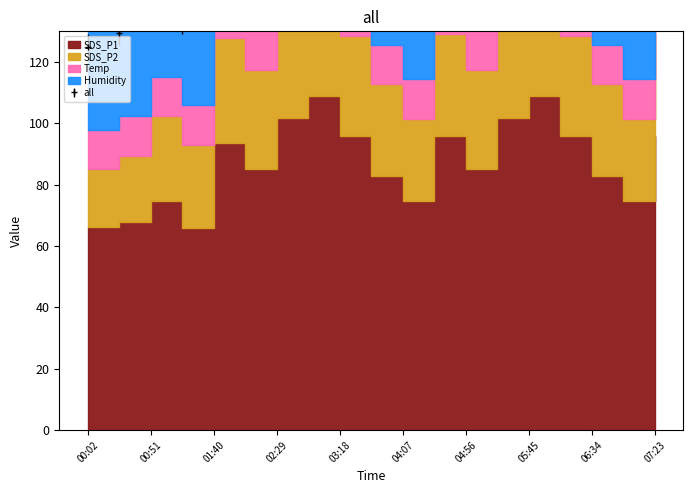

Rank the series by their maximum value, from highest to lowest.

SDS_P1, Humidity, SDS_P2, Temp